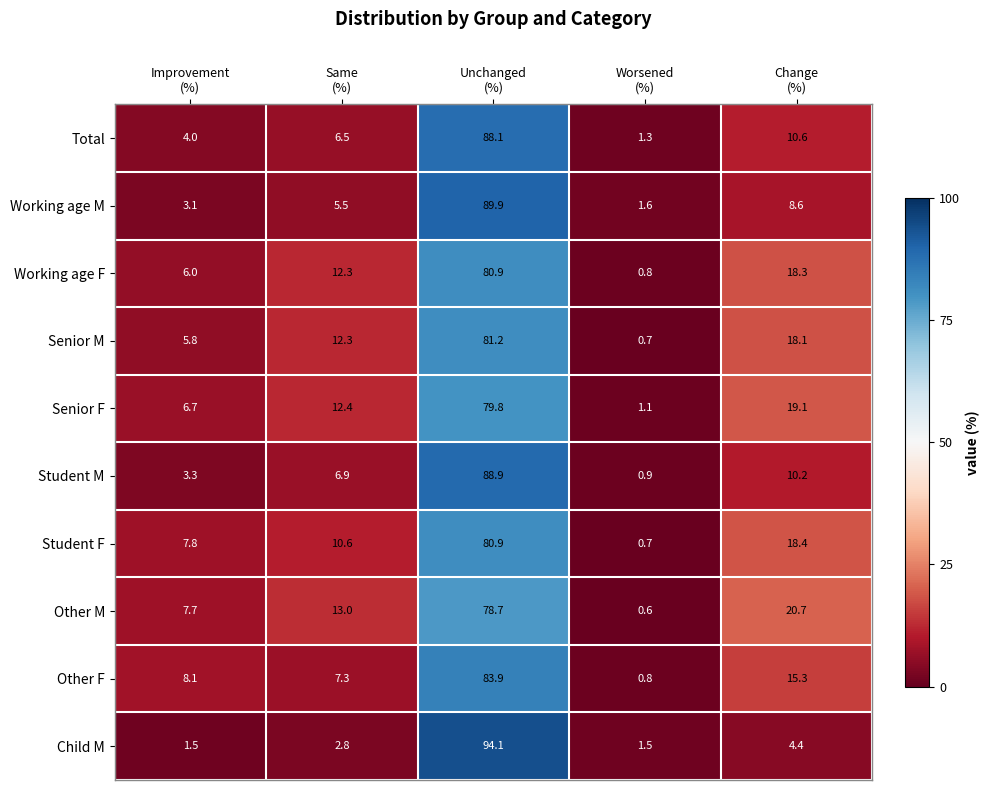

What is the smallest value displayed?

0.6